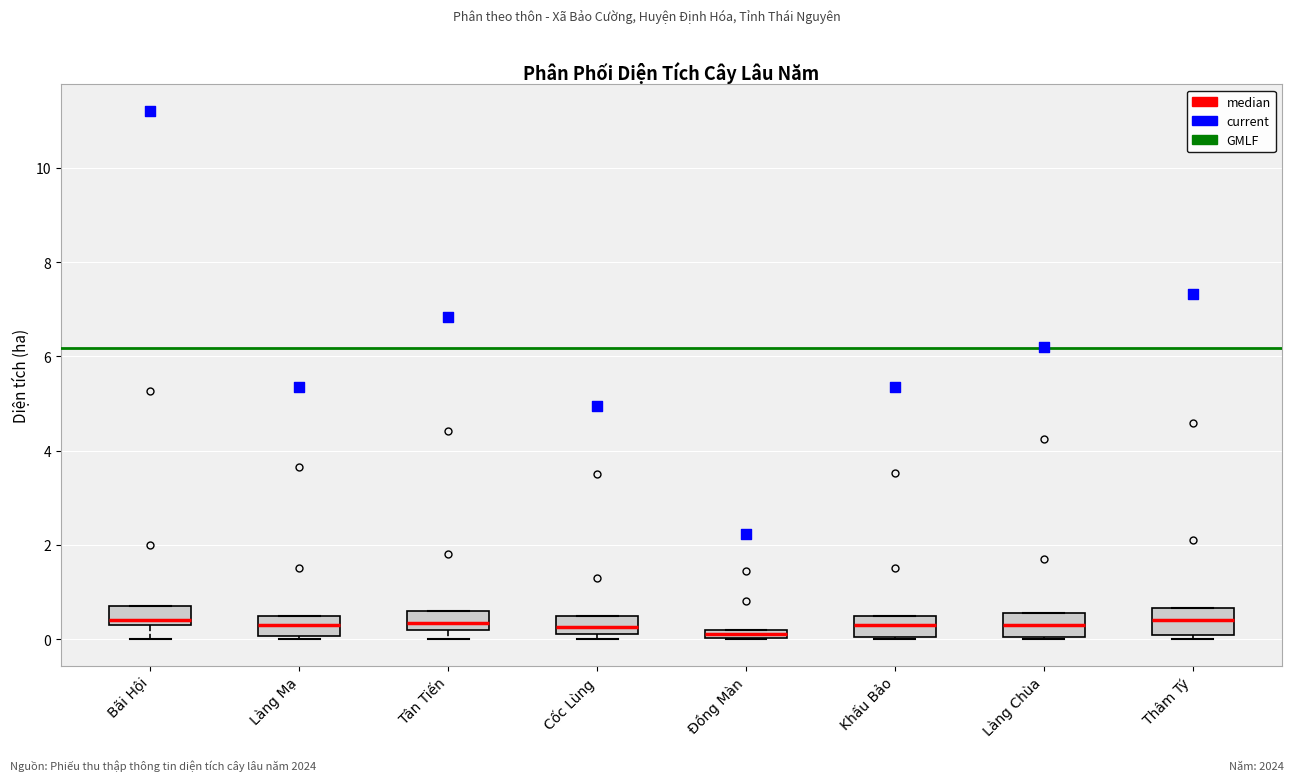

Where is the lower edge of the box for Đồng Màn on the y-axis? The values are not printed on the chart, so give them approximately, as read against the axis.

0.0